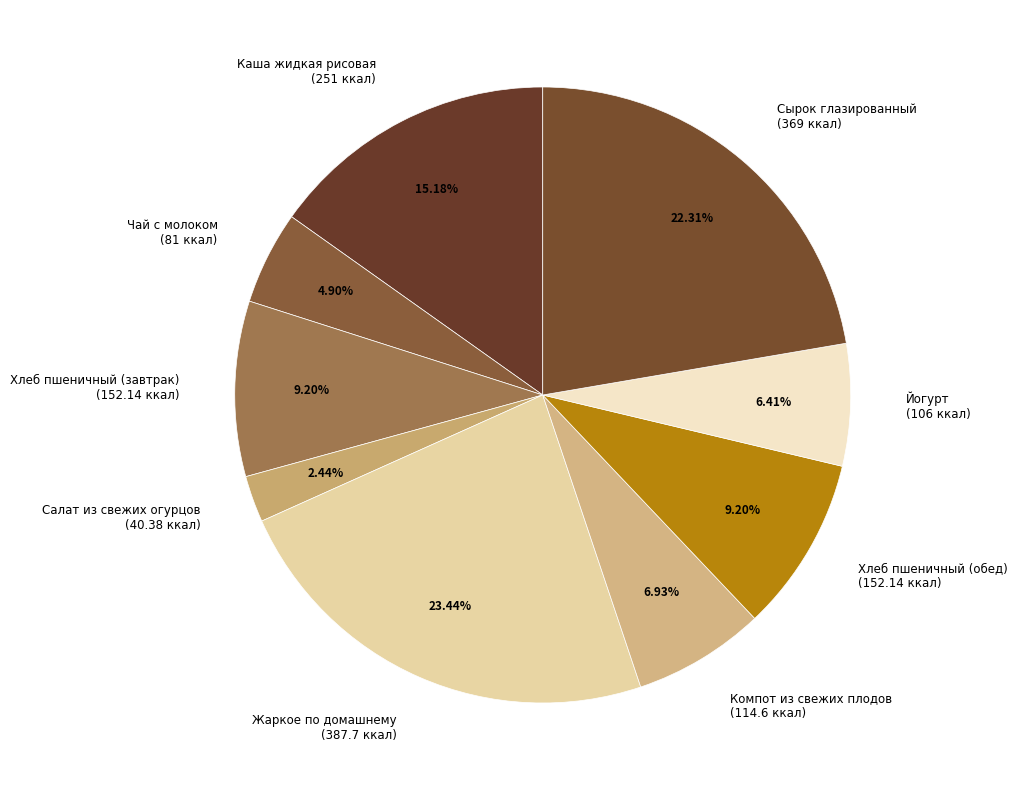

Does any single category account for the majority?

No